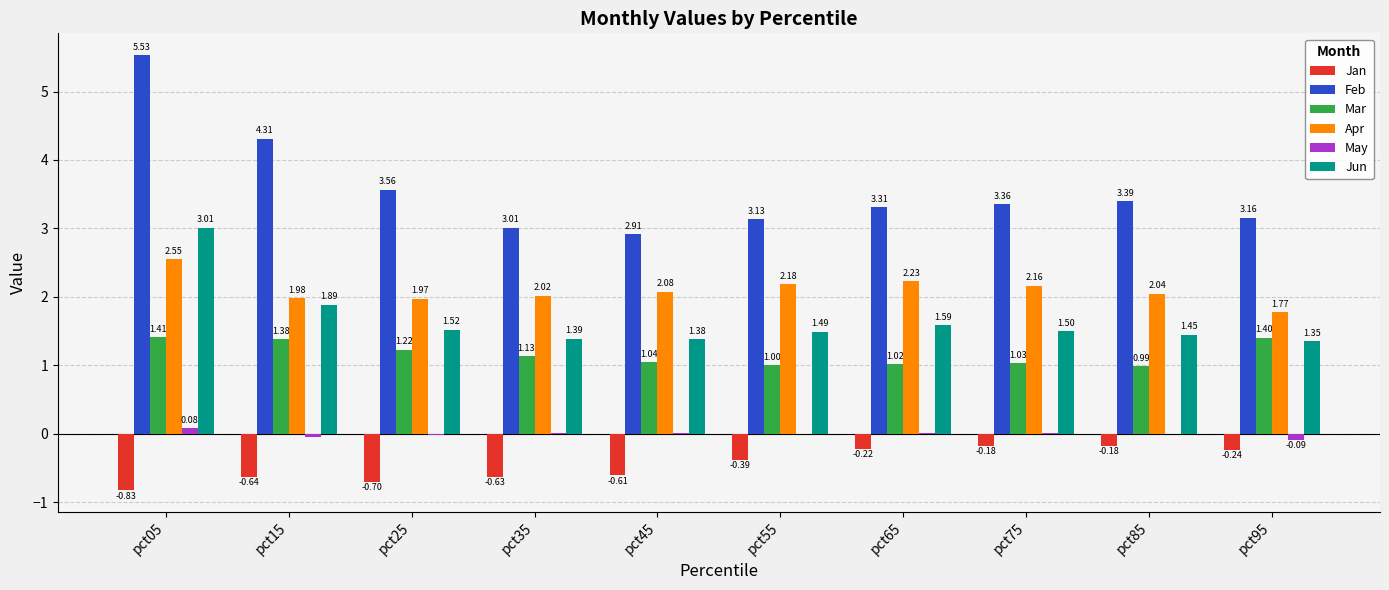

At which category is the sum across all series the highest?

pct05